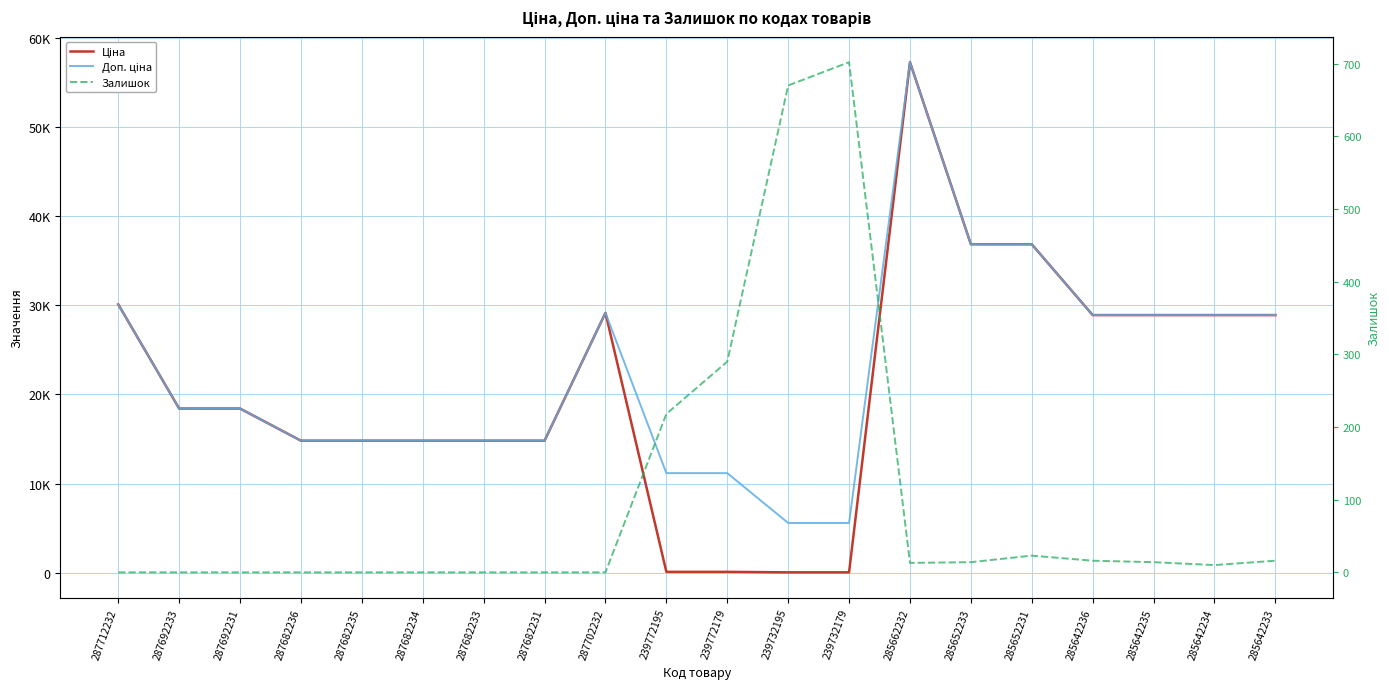

Which series has the widest spread of values?

Ціна